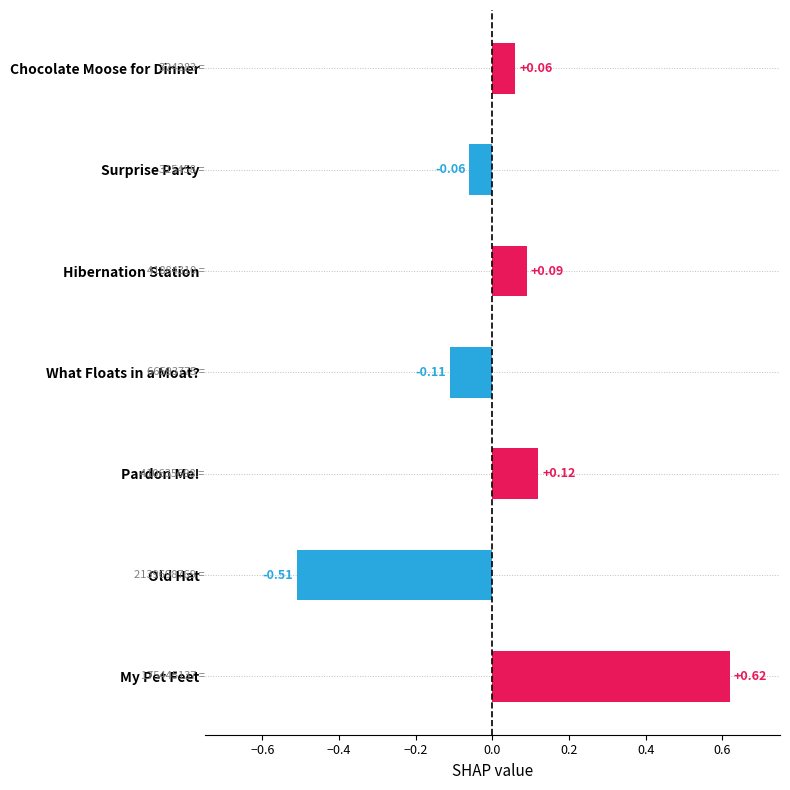

List the labels in order of value, largest first.

My Pet Feet, Pardon Me!, Hibernation Station, Chocolate Moose for Dinner, Surprise Party, What Floats in a Moat?, Old Hat